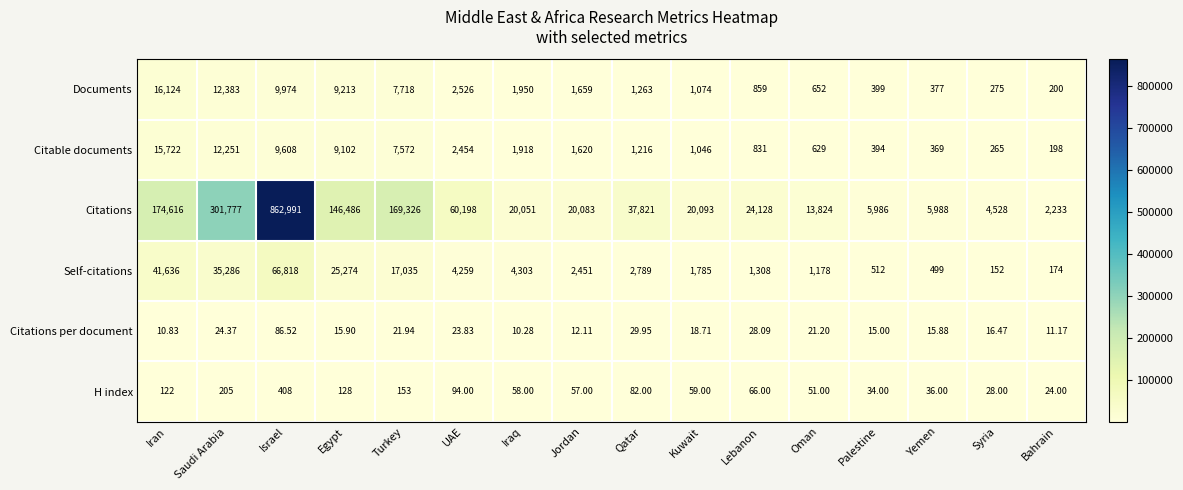

List the labels in order of Documents value, largest first.

Iran, Saudi Arabia, Israel, Egypt, Turkey, UAE, Iraq, Jordan, Qatar, Kuwait, Lebanon, Oman, Palestine, Yemen, Syria, Bahrain